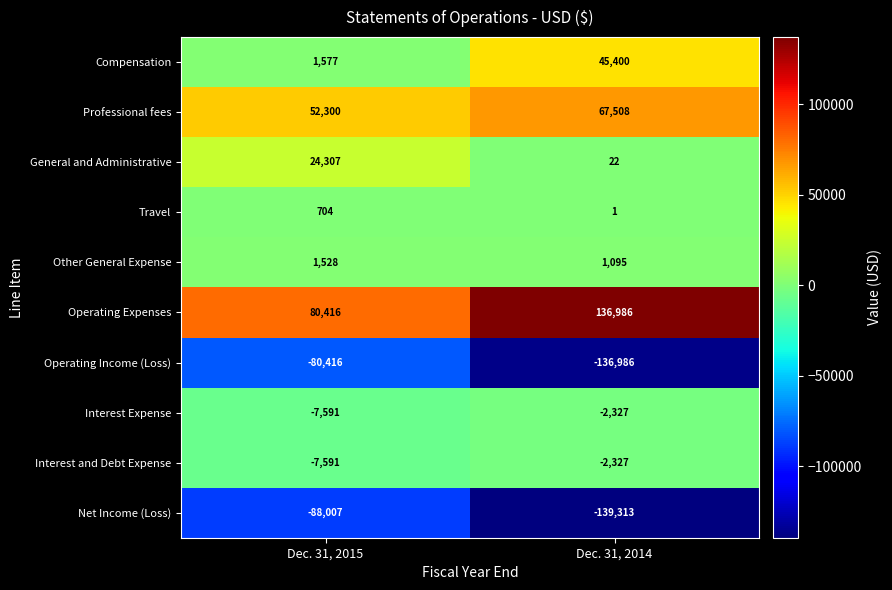

What is the total value across all series at Dec. 31, 2015?

-22773